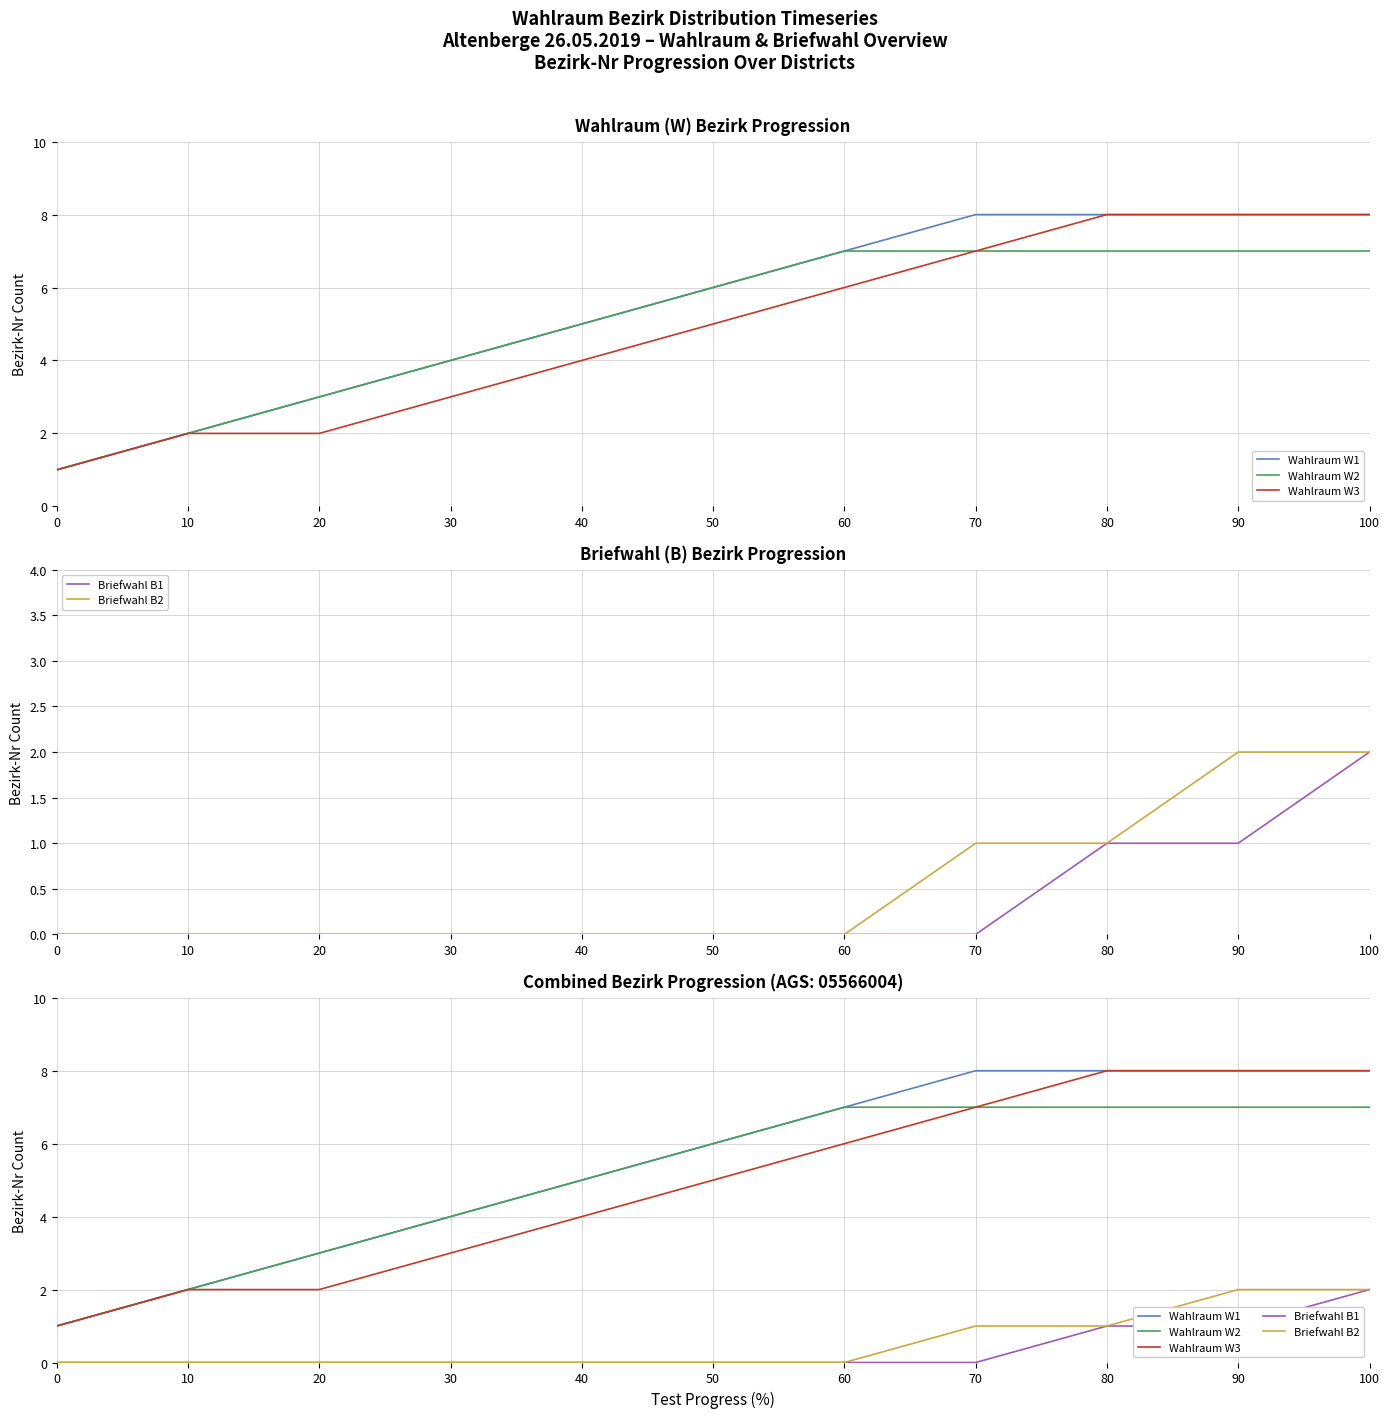

Which series changed the most between 30 and 60?

Wahlraum W1